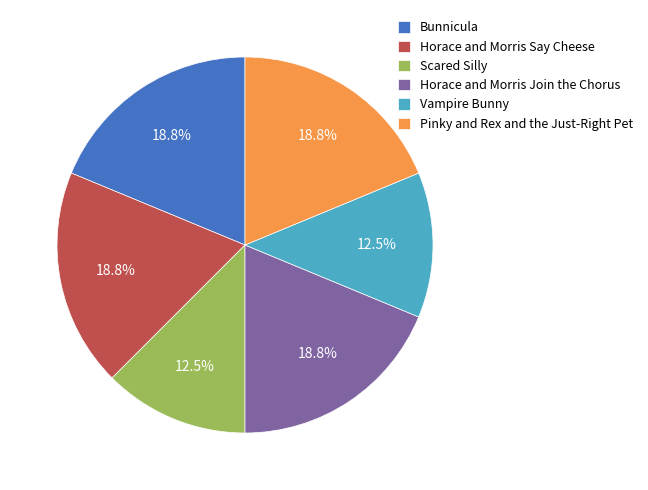

Is the sum of Horace and Morris Join the Chorus and Vampire Bunny greater than half?

No